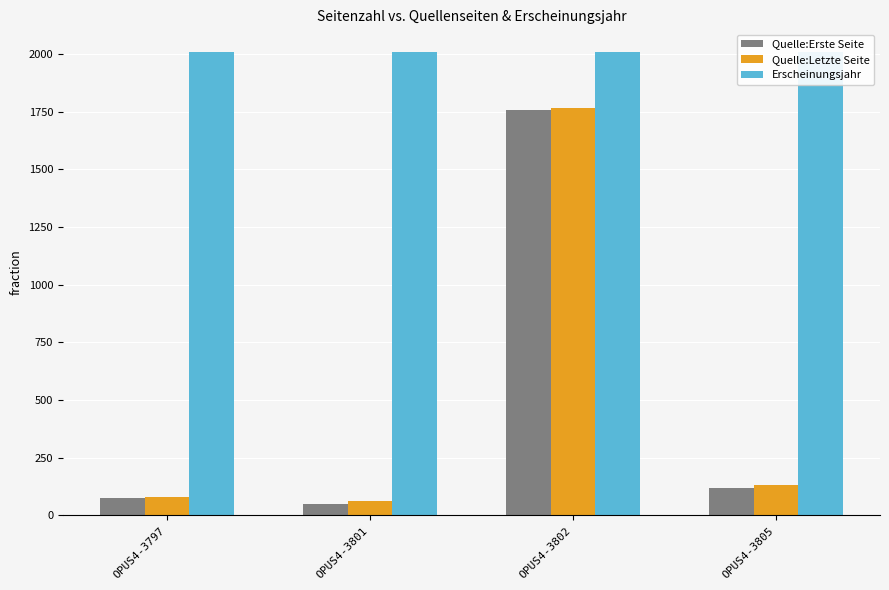

Reading right to left, extract all data points from this chart.

Quelle:Erste Seite: OPUS4-3805=119	OPUS4-3802=1759	OPUS4-3801=51	OPUS4-3797=75
Quelle:Letzte Seite: OPUS4-3805=133	OPUS4-3802=1766	OPUS4-3801=64	OPUS4-3797=82
Erscheinungsjahr: OPUS4-3805=2007	OPUS4-3802=2007	OPUS4-3801=2007	OPUS4-3797=2007